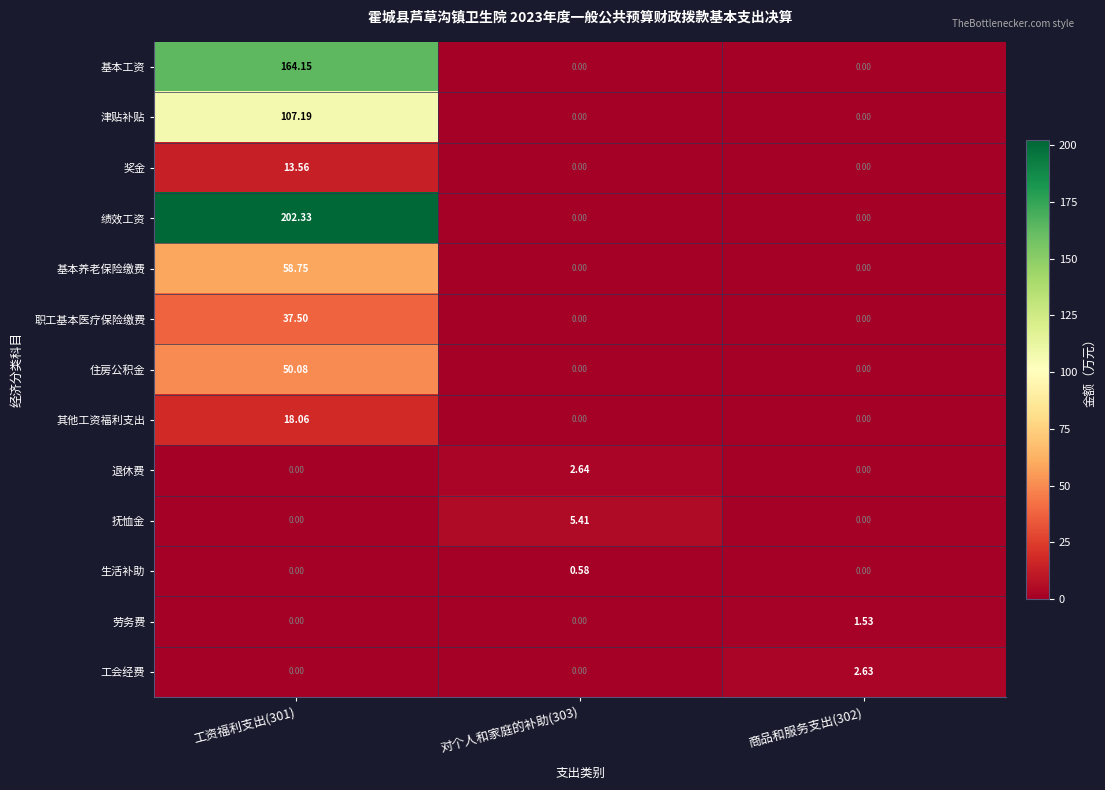

What is the maximum value shown in the chart?

202.3